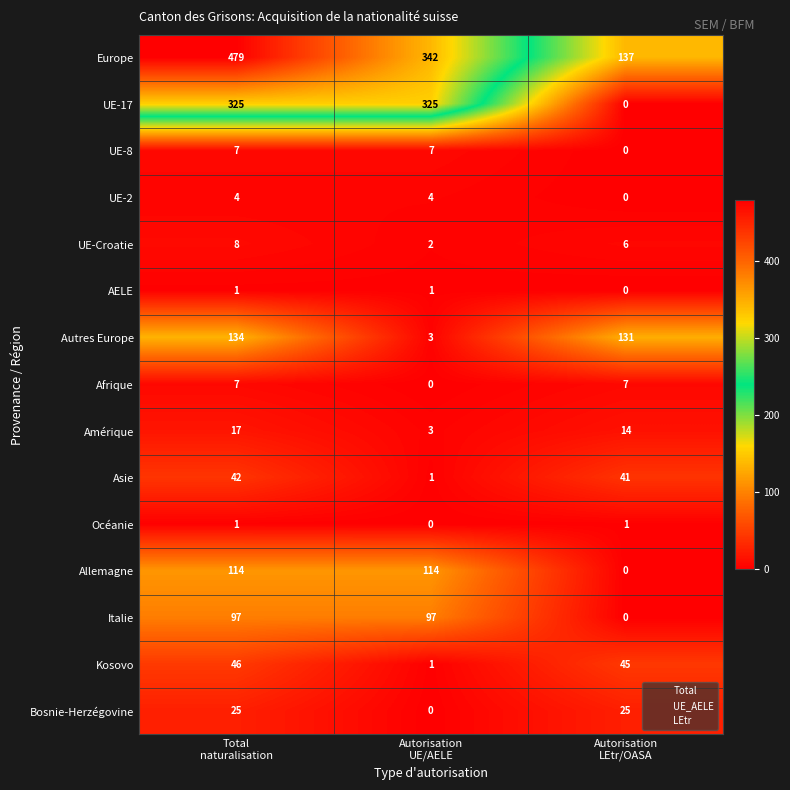

What is the highest value of the Bosnie-Herzégovine series?

25